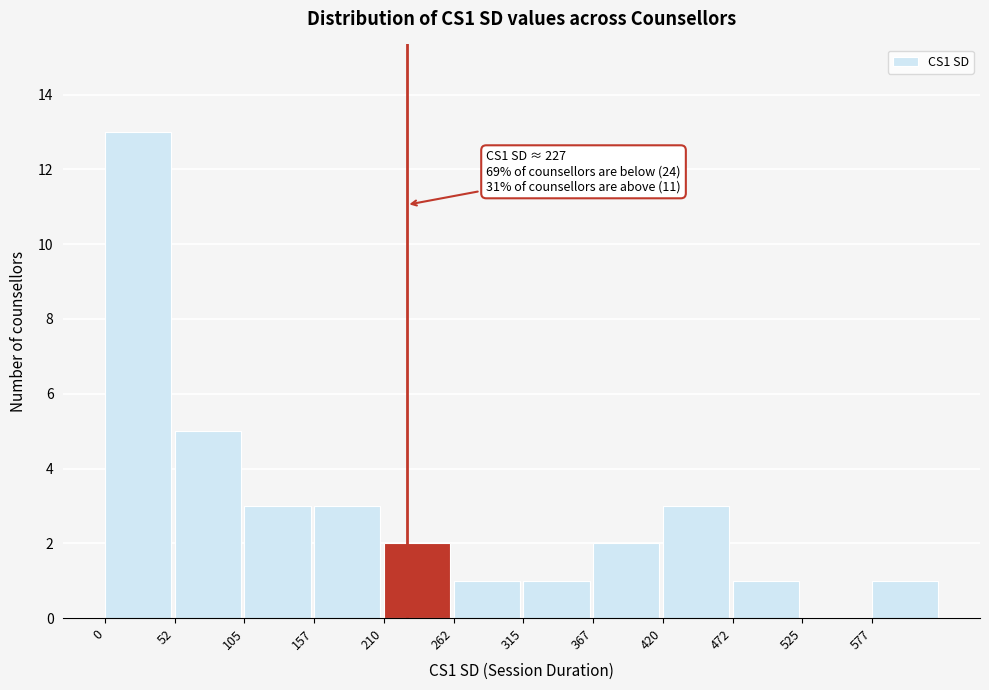

Over which range of the x-axis is the bar tallest?

0 to 50